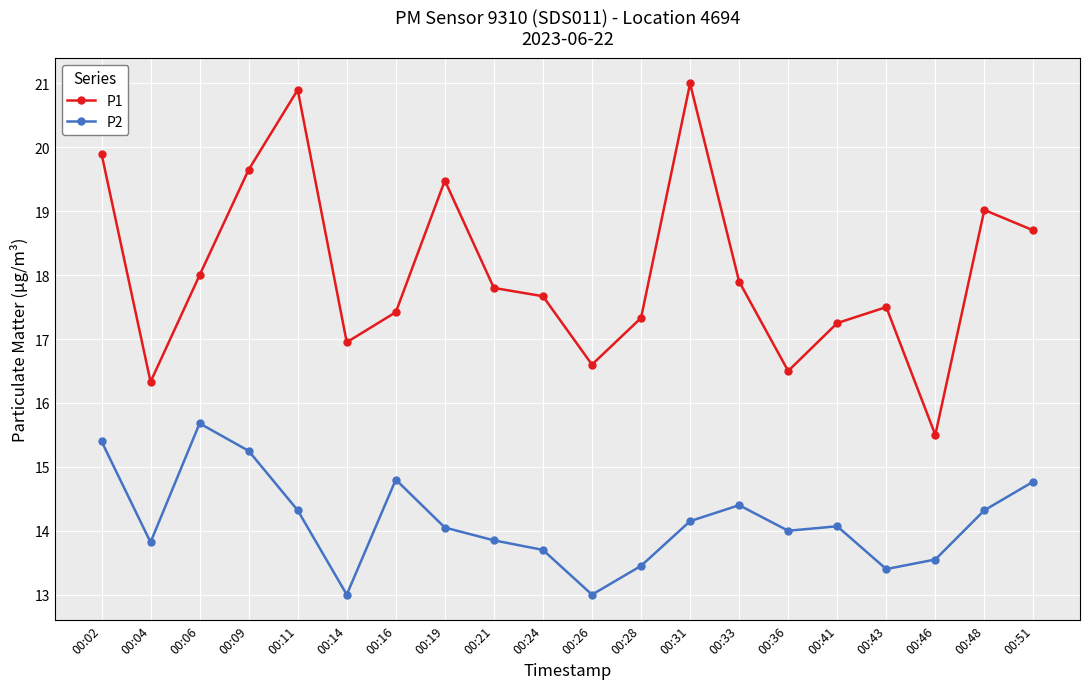

Is it true that P2 equals 7.5 at 00:09?

False